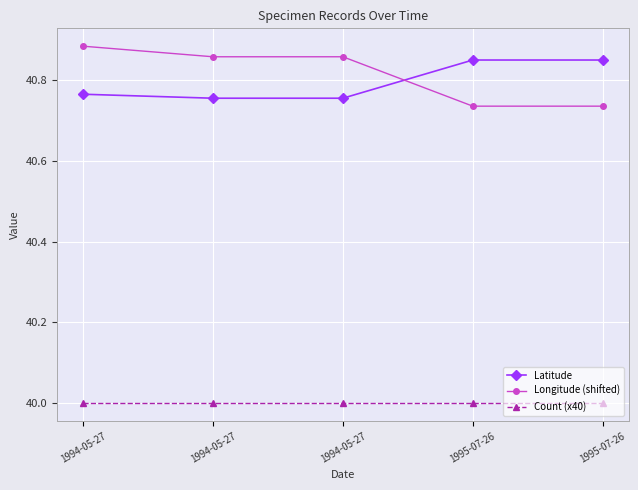

How many times do Longitude (shifted) and Latitude cross each other?

1